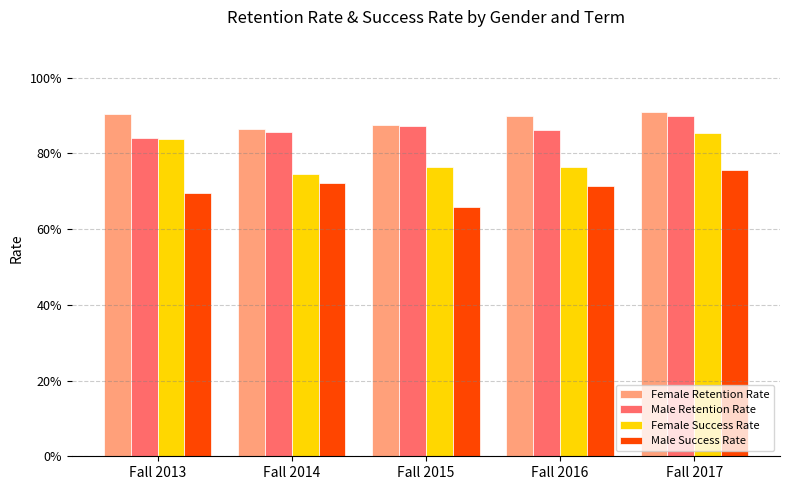

Is the value of Male Success Rate at Fall 2016 greater than the value of Female Success Rate at Fall 2017?

No